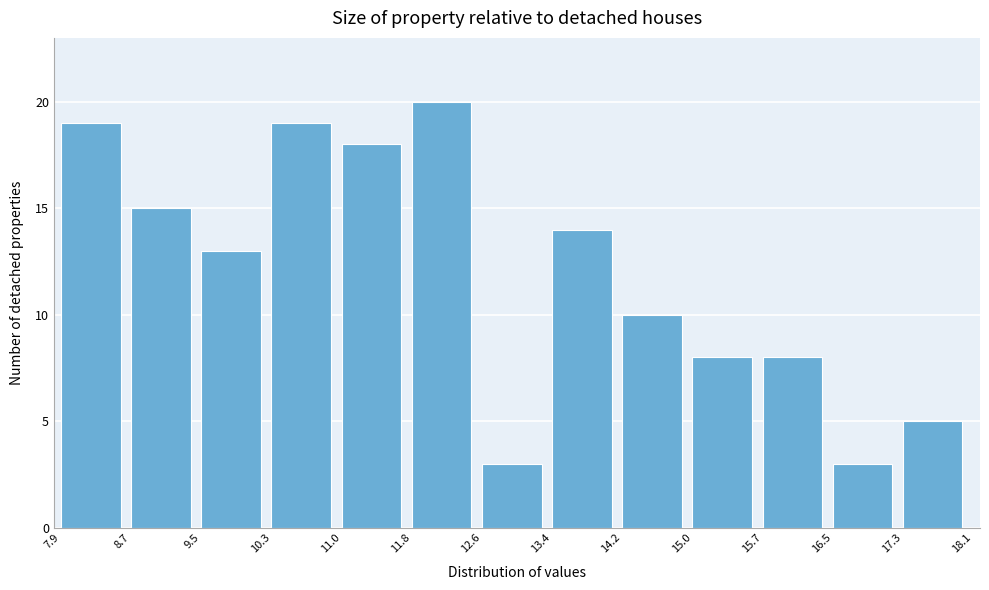

Reading left to right, transcribe this chart: for each bar, give the range it covers on the x-axis and its height. The values are not printed on the chart, so give them approximately, as read against the axis.

7.9 to 8.7: 19
8.7 to 9.5: 15
9.5 to 10.3: 13
10.3 to 11.0: 19
11.0 to 11.8: 18
11.8 to 12.6: 20
12.6 to 13.4: 3
13.4 to 14.2: 14
14.2 to 15.0: 10
15.0 to 15.7: 8
15.7 to 16.5: 8
16.5 to 17.3: 3
17.3 to 18.1: 5